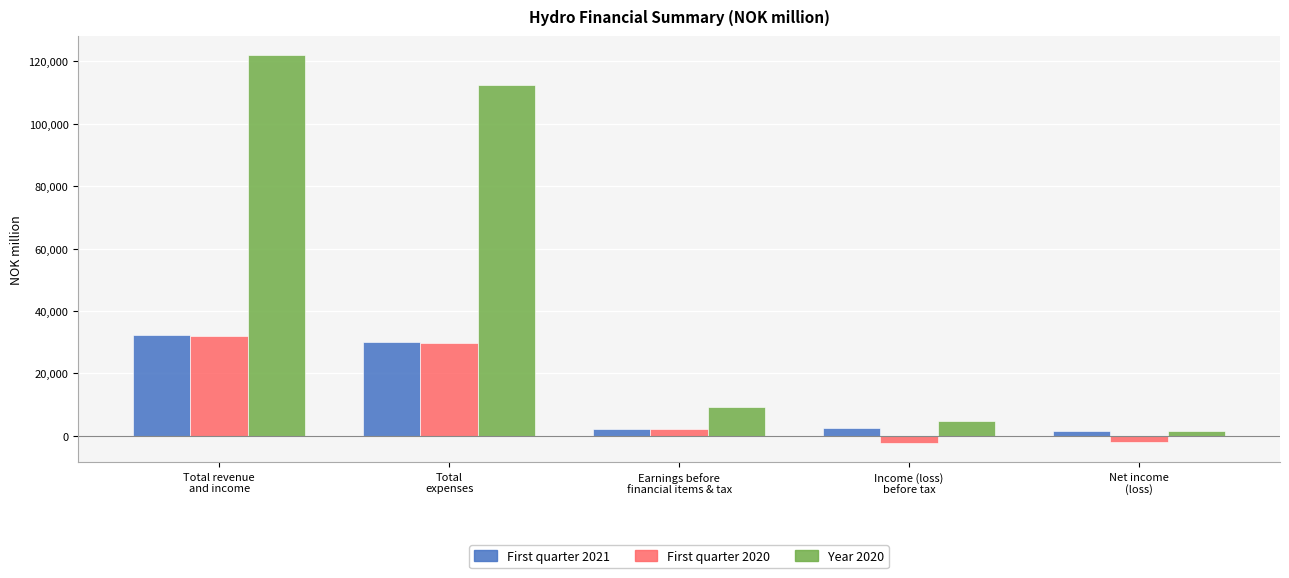

What is the average value of the First quarter 2021 series?

13812.9